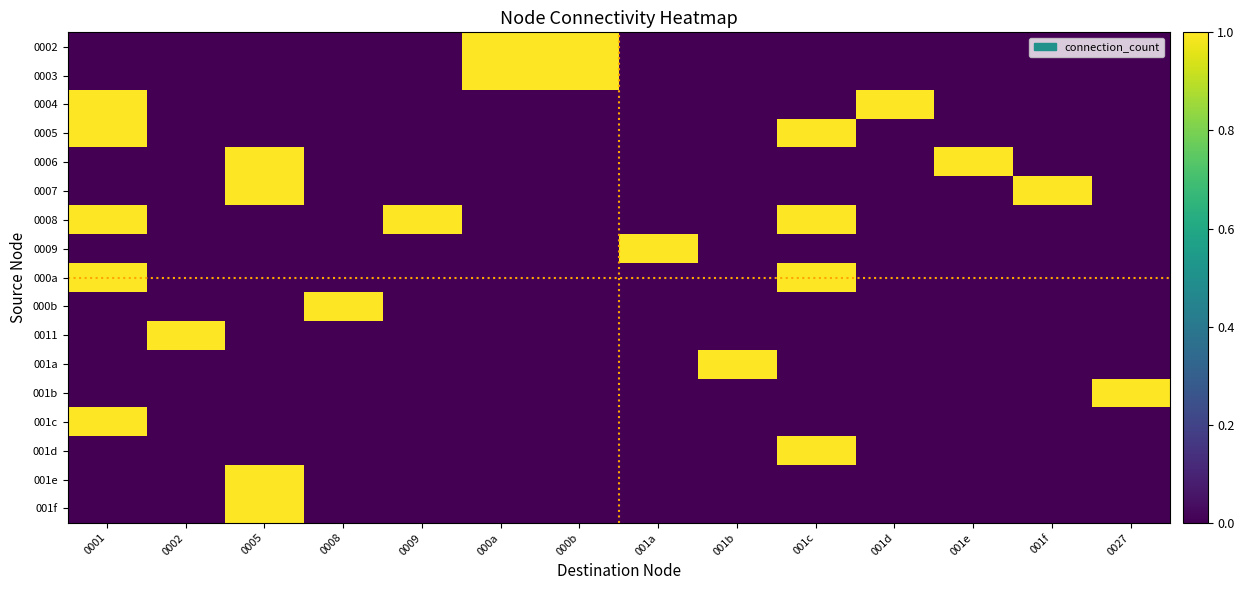

Which label corresponds to the smallest value in the chart?

0001